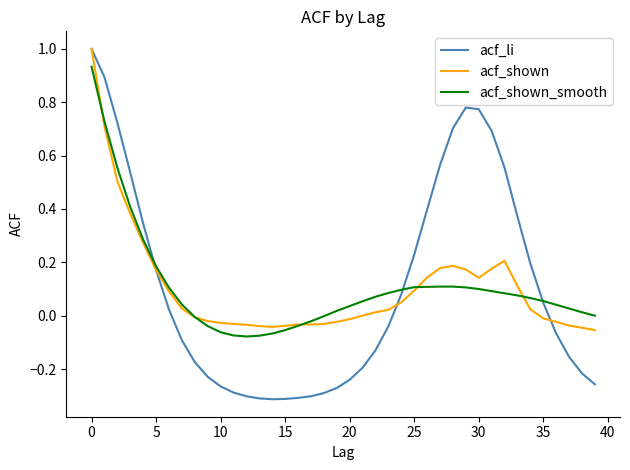

What are all the series names shown in the legend?

acf_li, acf_shown, acf_shown_smooth